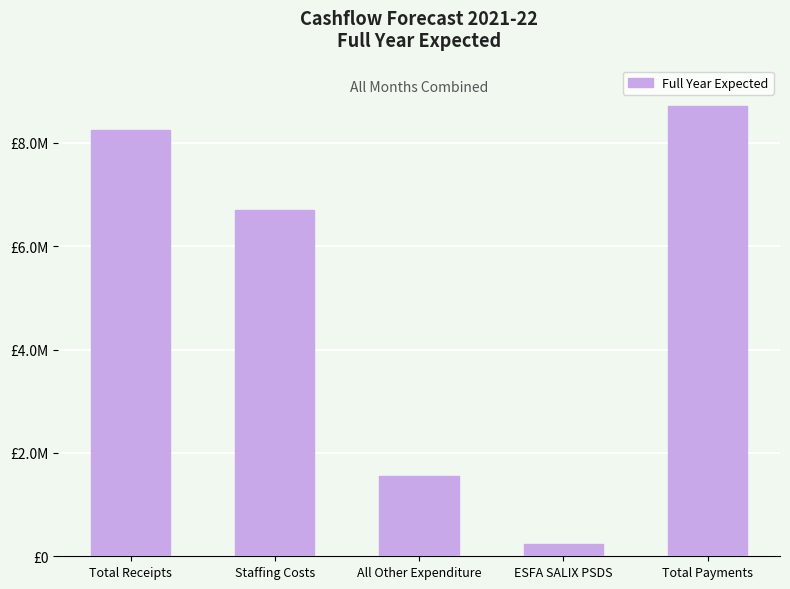

Is it true that the value at ESFA SALIX PSDS is 92877?

False